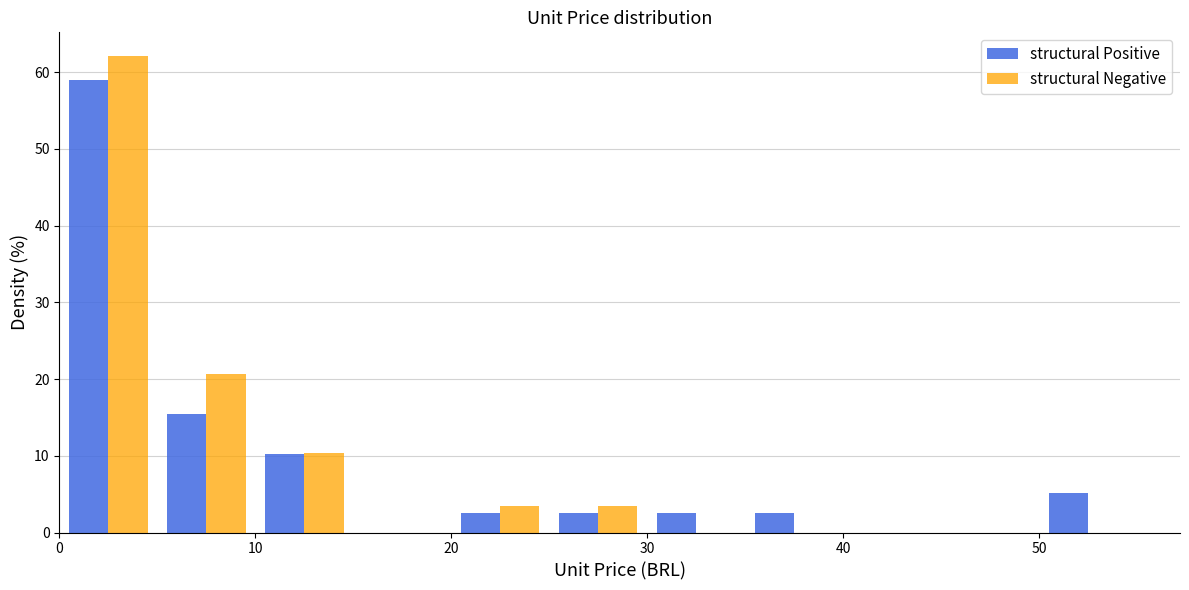

What is the height of the structural Positive bar covering 25 to 30 on the x-axis? The values are not printed on the chart, so give them approximately, as read against the axis.

3